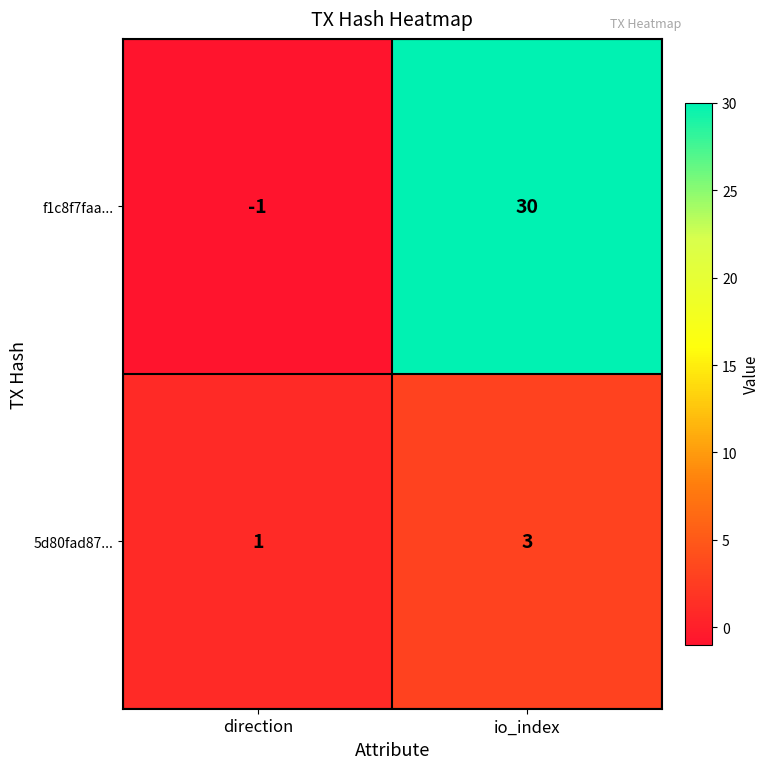

What is the total value across all series at io_index?

33